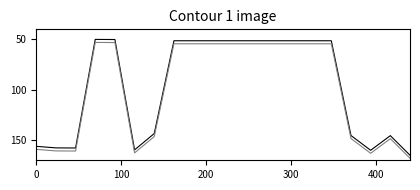

Is this an area chart (filled region under the line)?

No